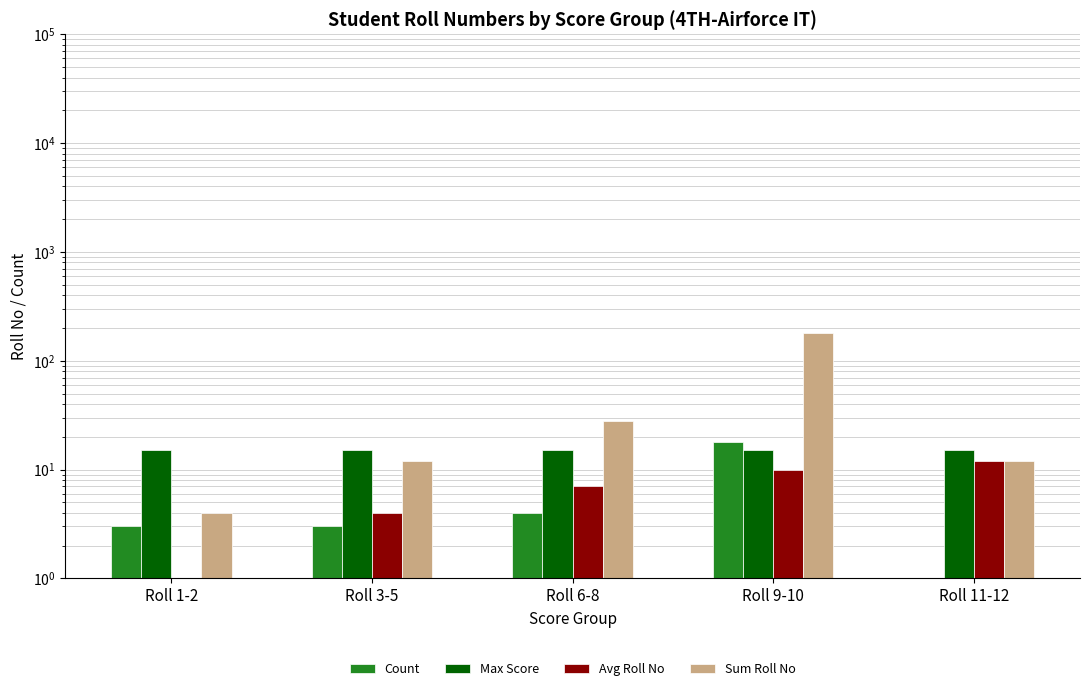

What is the label of the 3rd bar from the left?

Roll 6-8